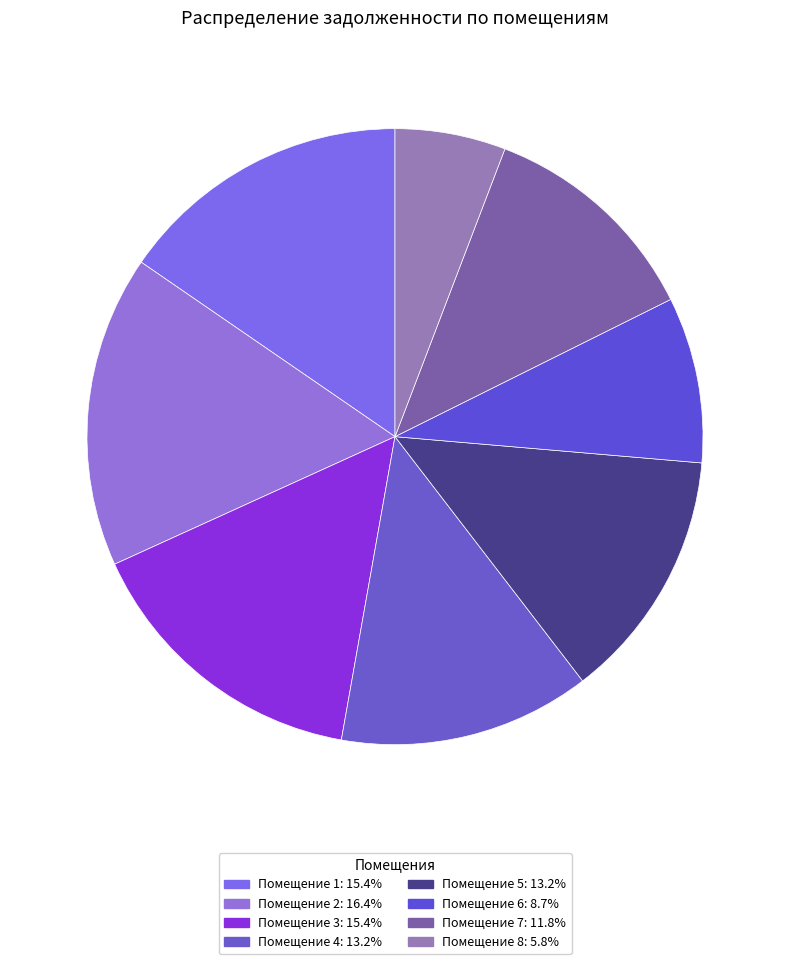

How many segments does this pie chart have?

8